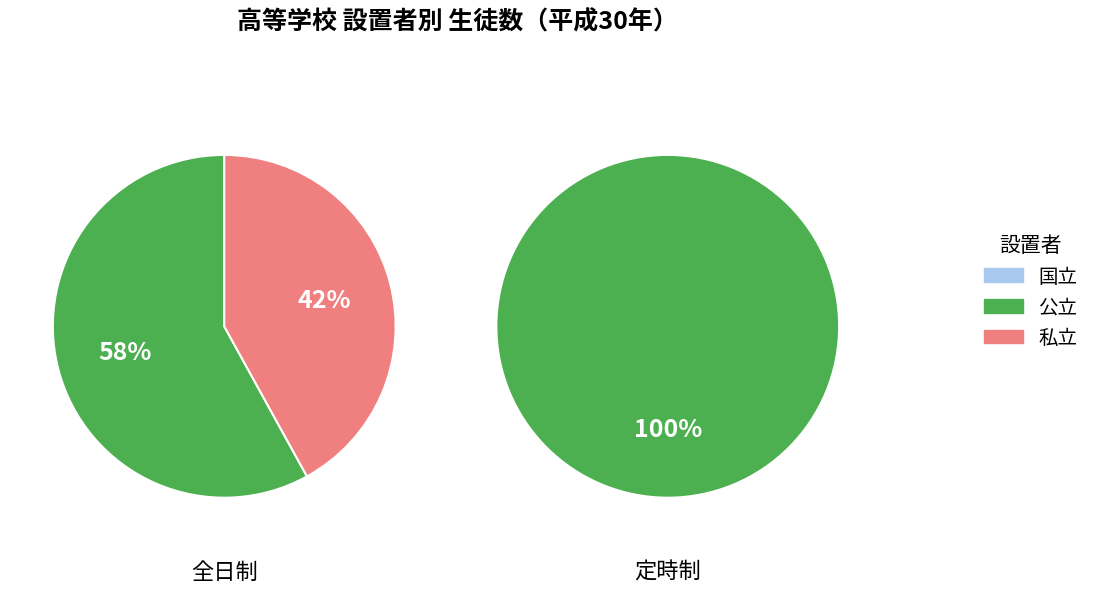

Rank the series by their average value, from highest to lowest.

公立, 私立, 国立